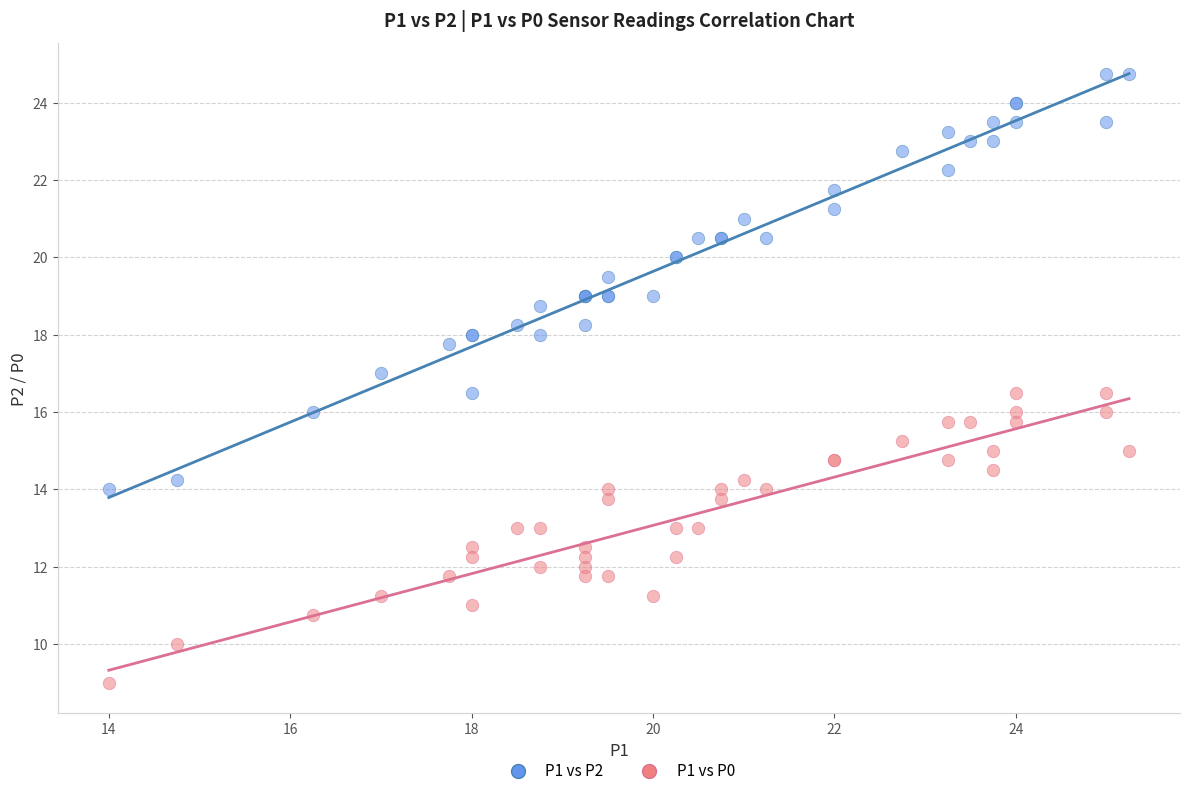

Which series contains the highest Y value?

P1 vs P2